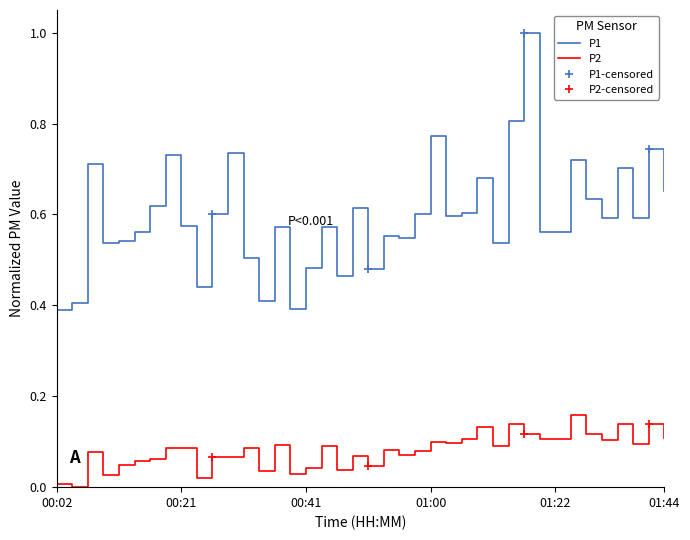

True or false: P1 and P2 intersect in this chart.

False